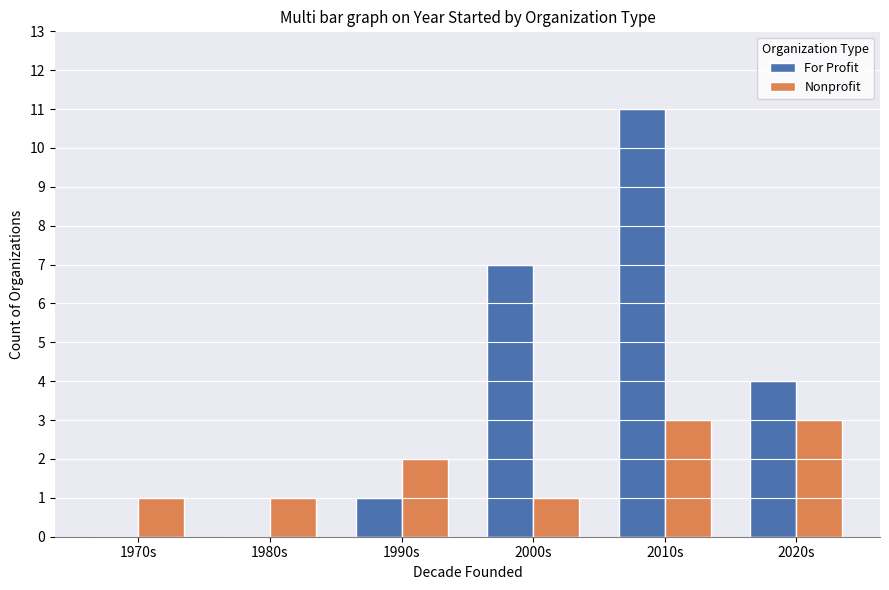

Which series has the largest total across all categories?

For Profit